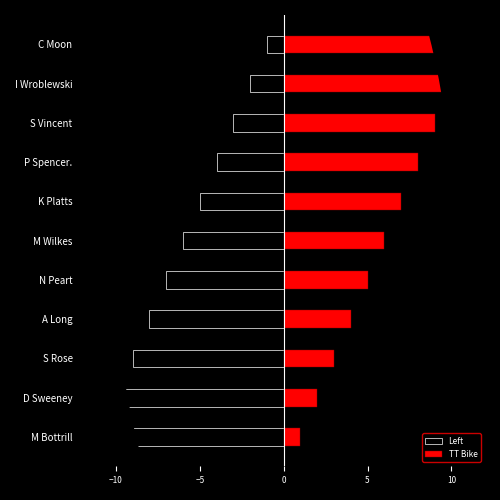

How many Left values are between -9 and -3?

7